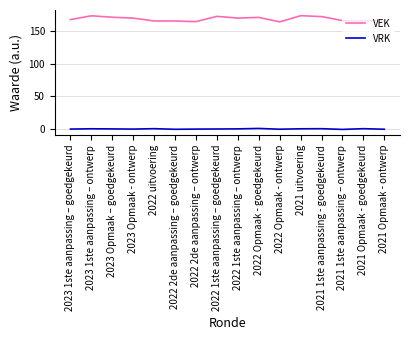

How many lines are shown in the chart?

2